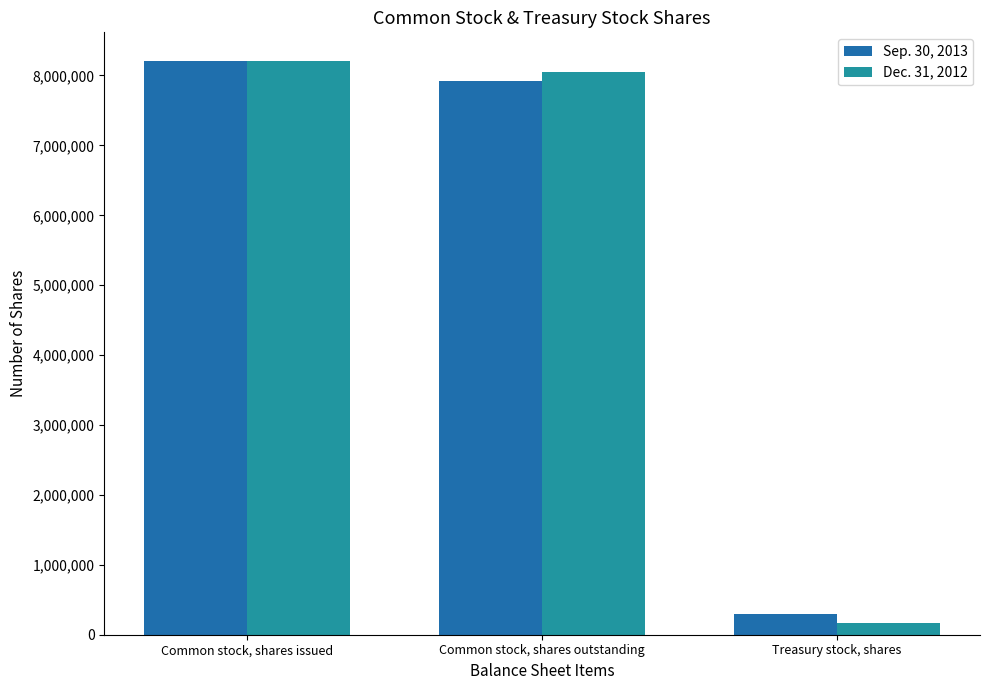

How many series are shown in this chart?

2